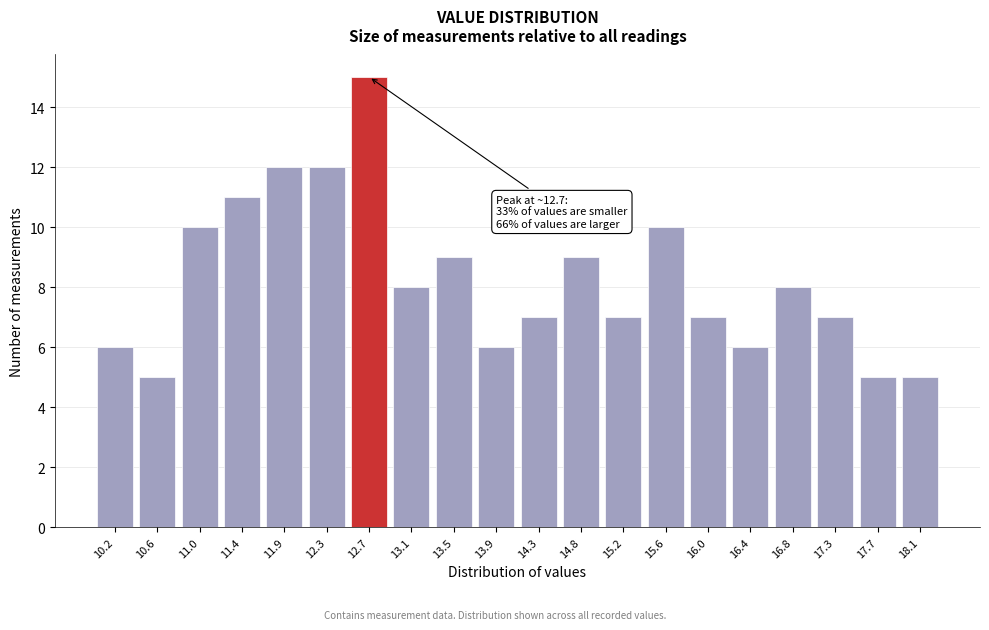

Reading right to left, what are all the values shown in this chart?

18.1=5	17.7=5	17.3=7	16.8=8	16.4=6	16.0=7	15.6=10	15.2=7	14.8=9	14.3=7	13.9=6	13.5=9	13.1=8	12.7=15	12.3=12	11.9=12	11.4=11	11.0=10	10.6=5	10.2=6